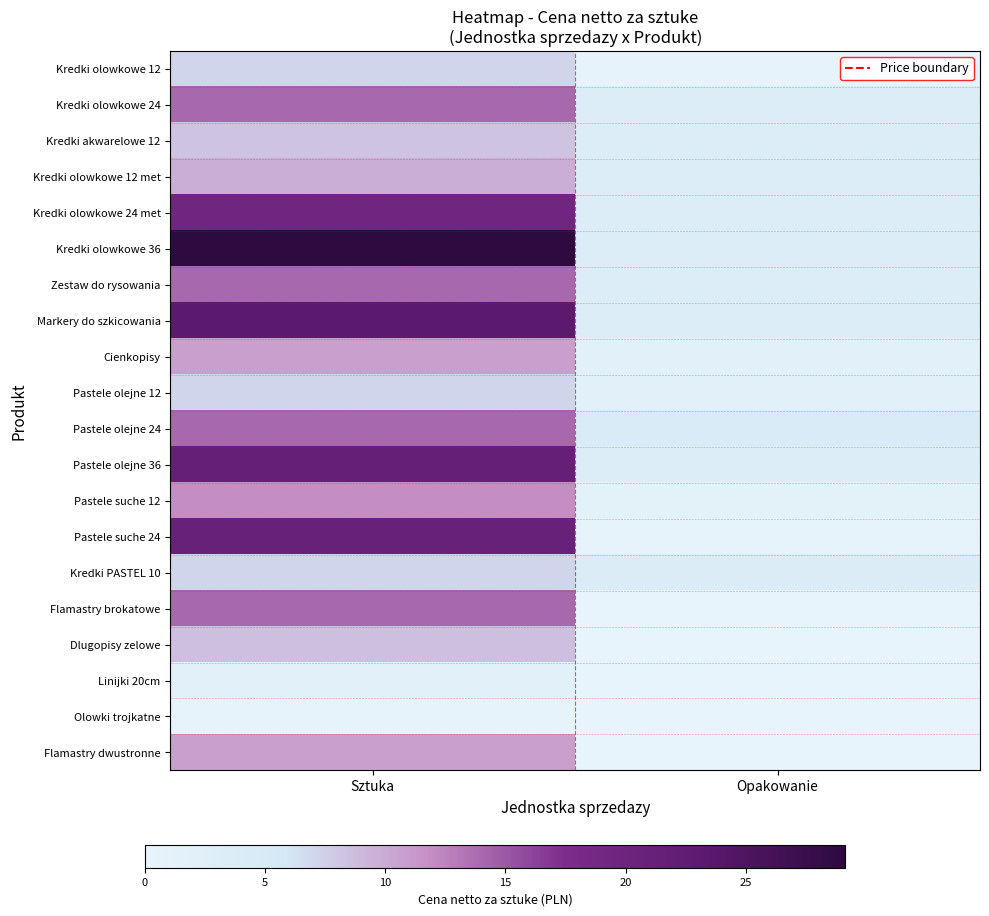

Which series has the largest total across all categories?

Kredki olowkowe 36